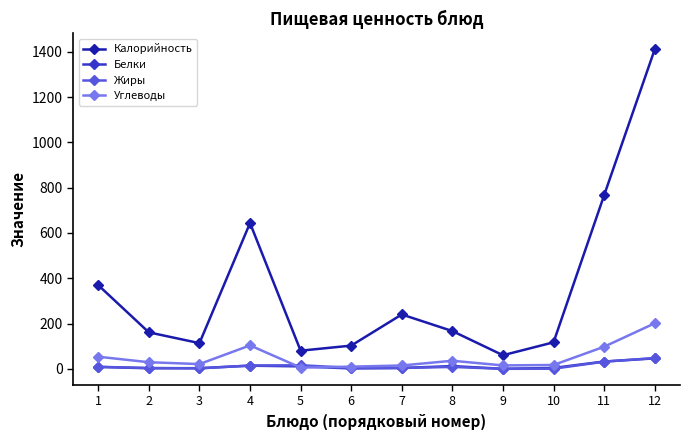

At which category does Калорийность reach its first local peak?

4